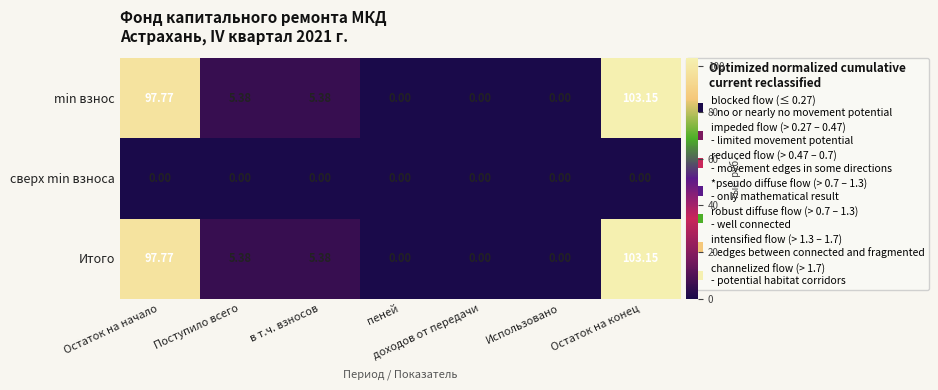

At which label does min взнос reach its peak?

Остаток на конец